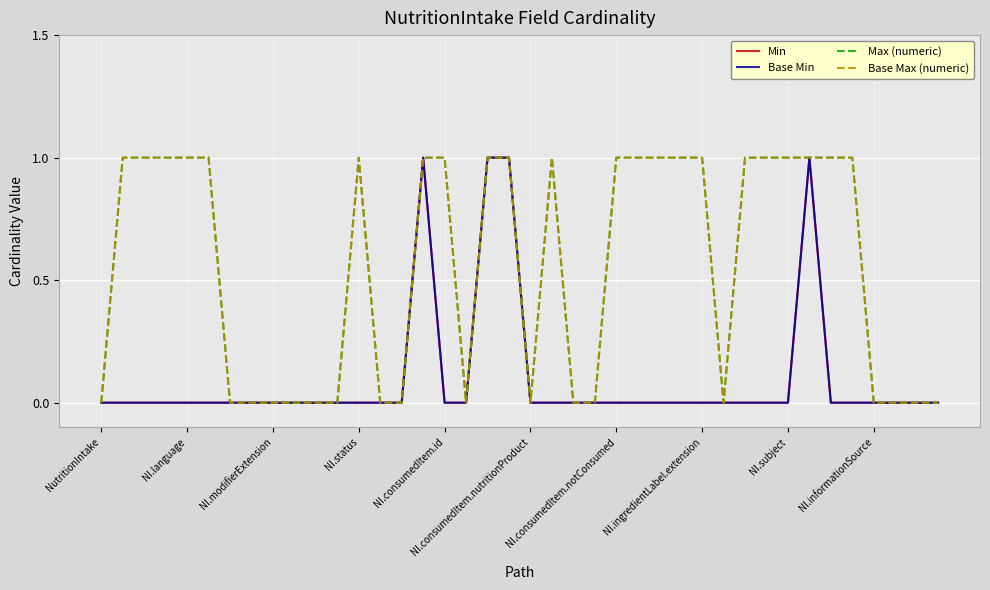

What is the difference between the maximum and second lowest values in the Base Max (numeric) series?

1